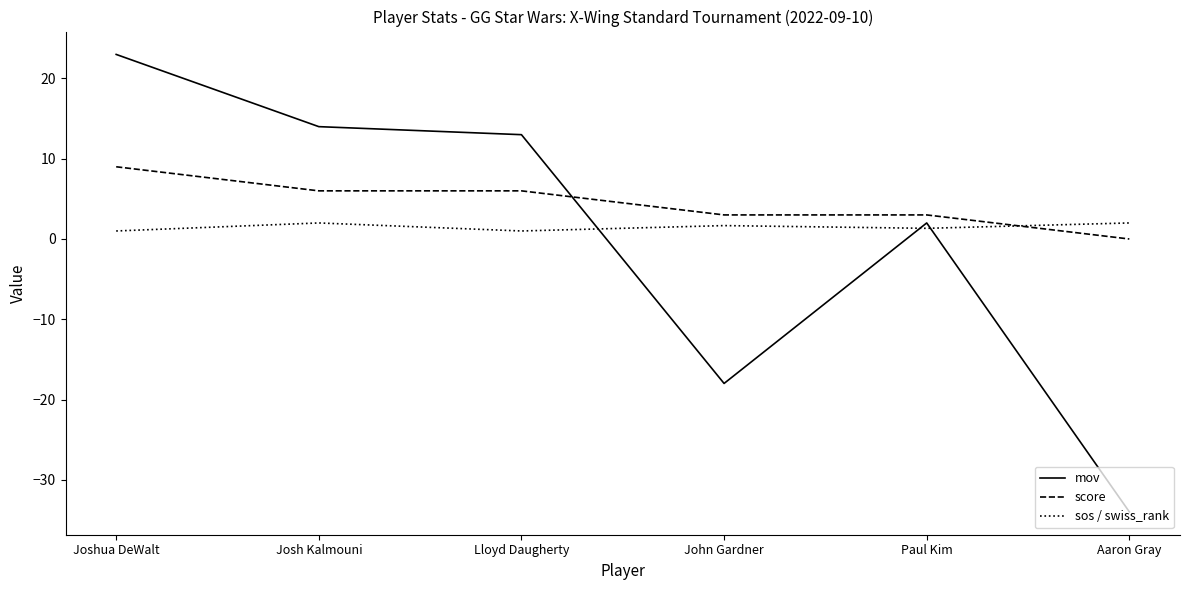

Which series has the largest total across all categories?

score